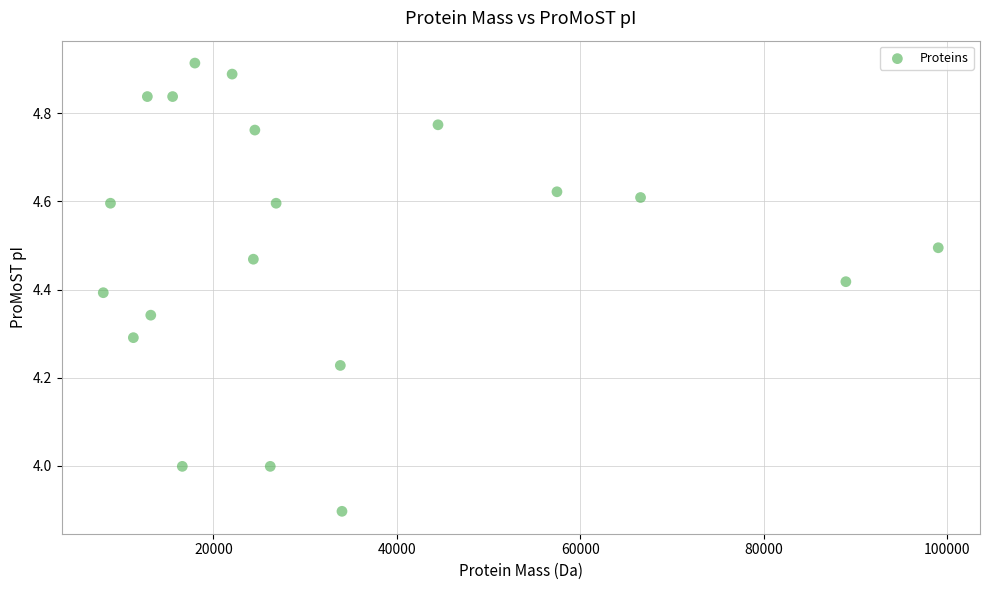

What is the range of Y values (max minus min)?

1.0